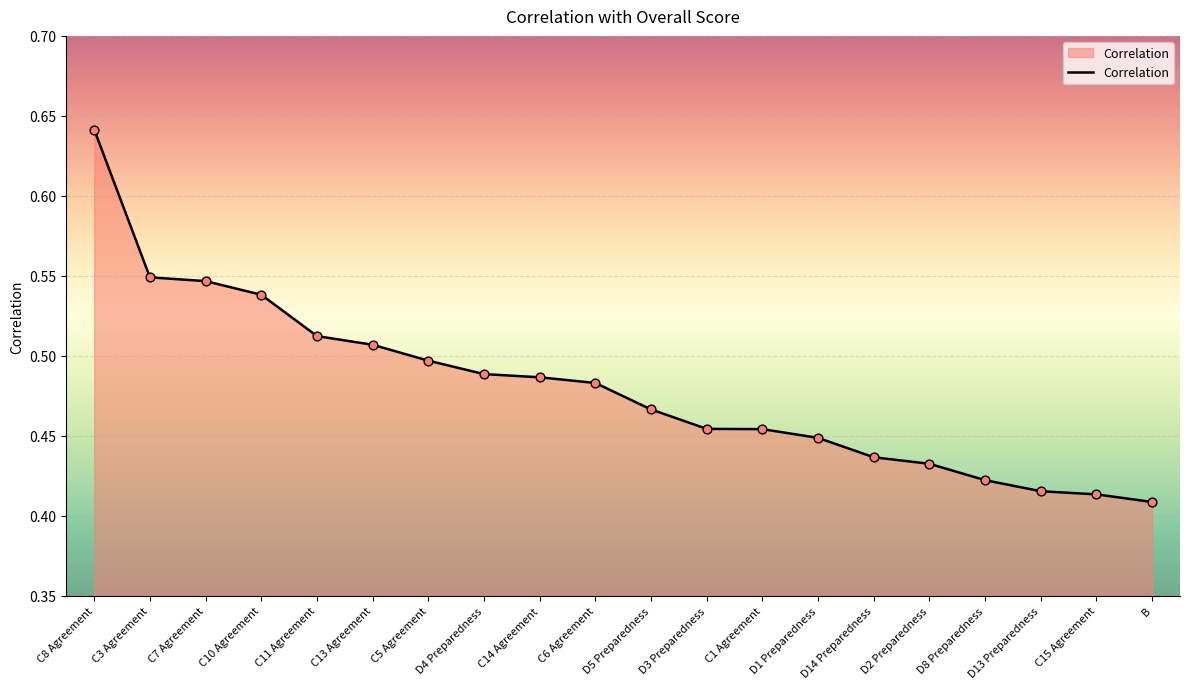

What is the change in value from C13 Agreement to D14 Preparedness?

-0.1